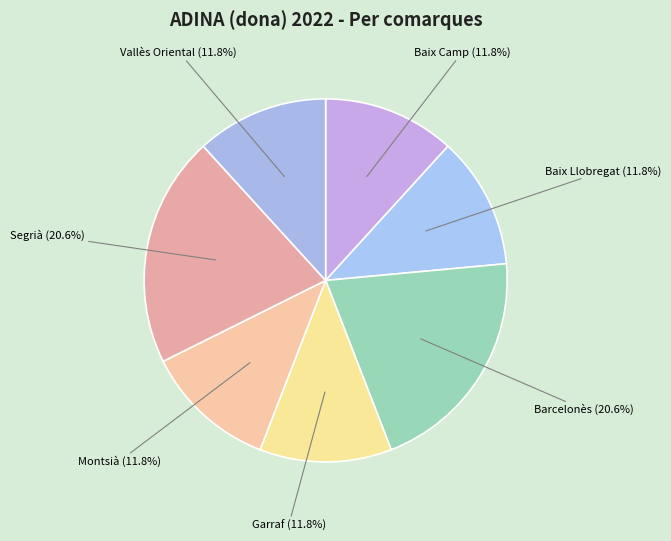

True or false: Garraf accounts for 12% of the total.

True